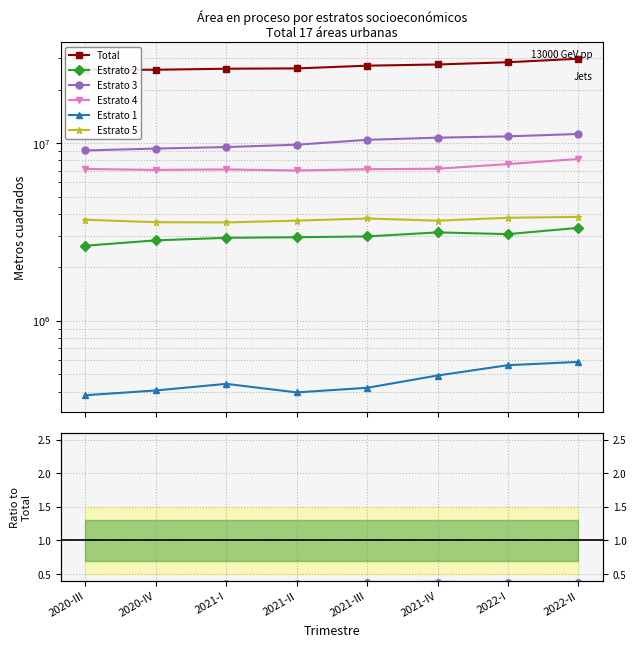

Which series has the largest total across all categories?

Total